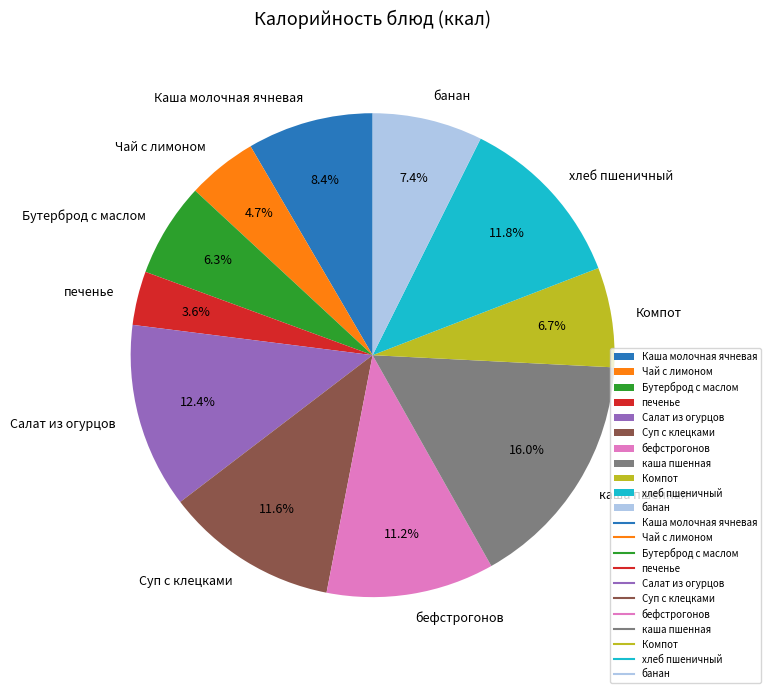

What percentage is the каша пшенная slice, to the nearest percent?

16%